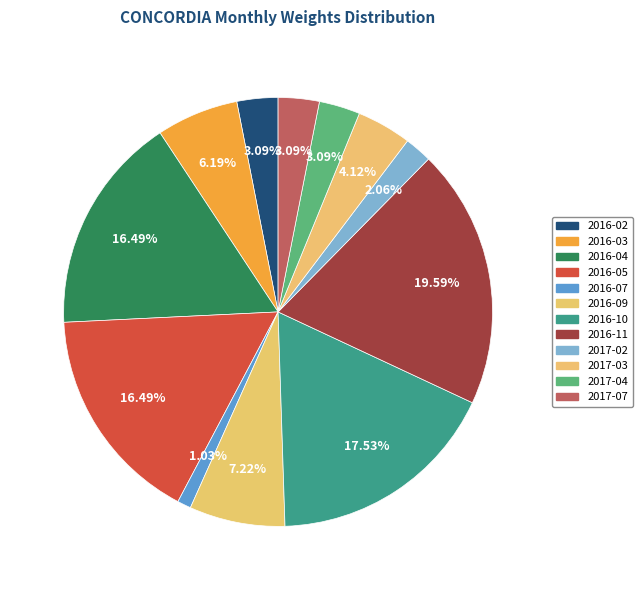

To the nearest percent, what is the difference between the 2016-09 and 2017-02 slice percentages?

5%